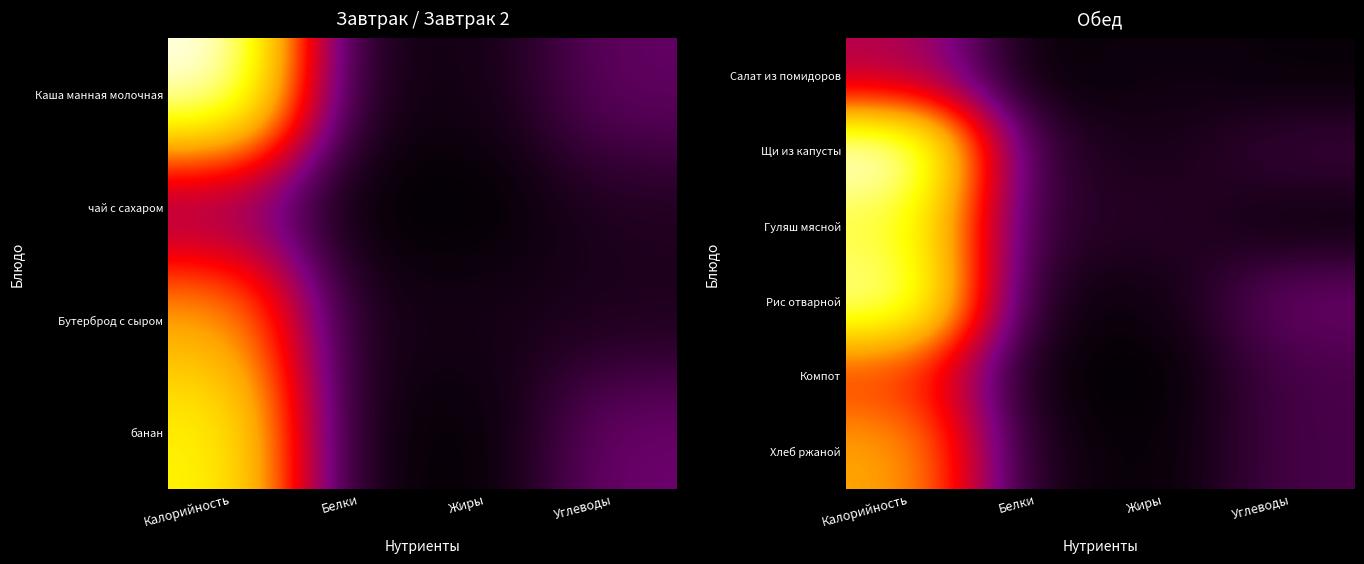

Is the value of Щи из капусты at Углеводы greater than the value of Хлеб ржаной at Калорийность?

No